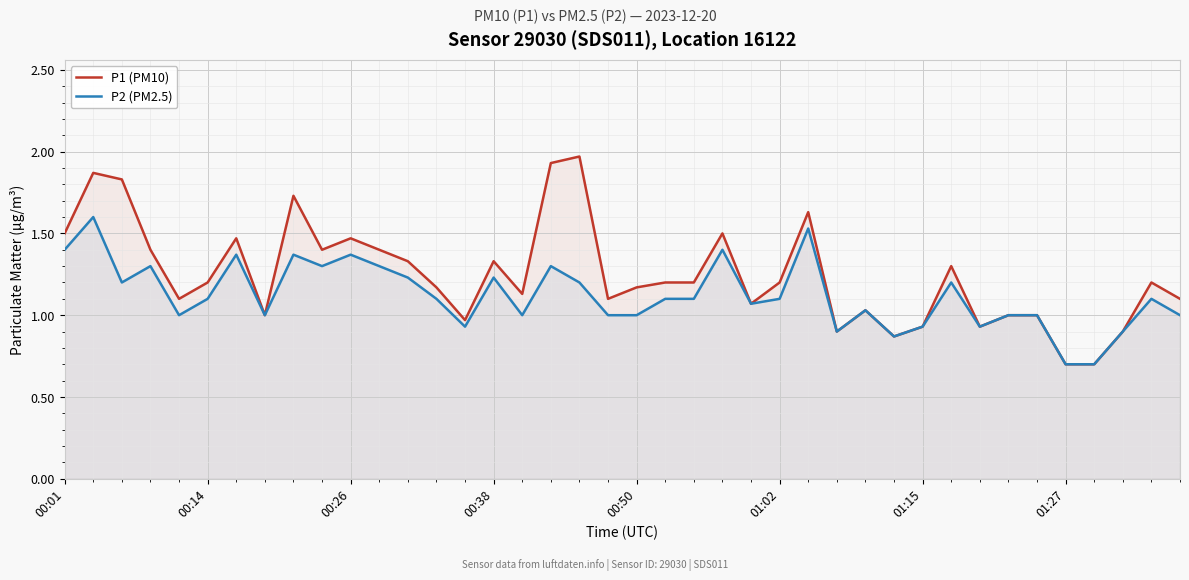

The P2 (PM2.5) series shows 0.4 at 01:27. True or false?

False